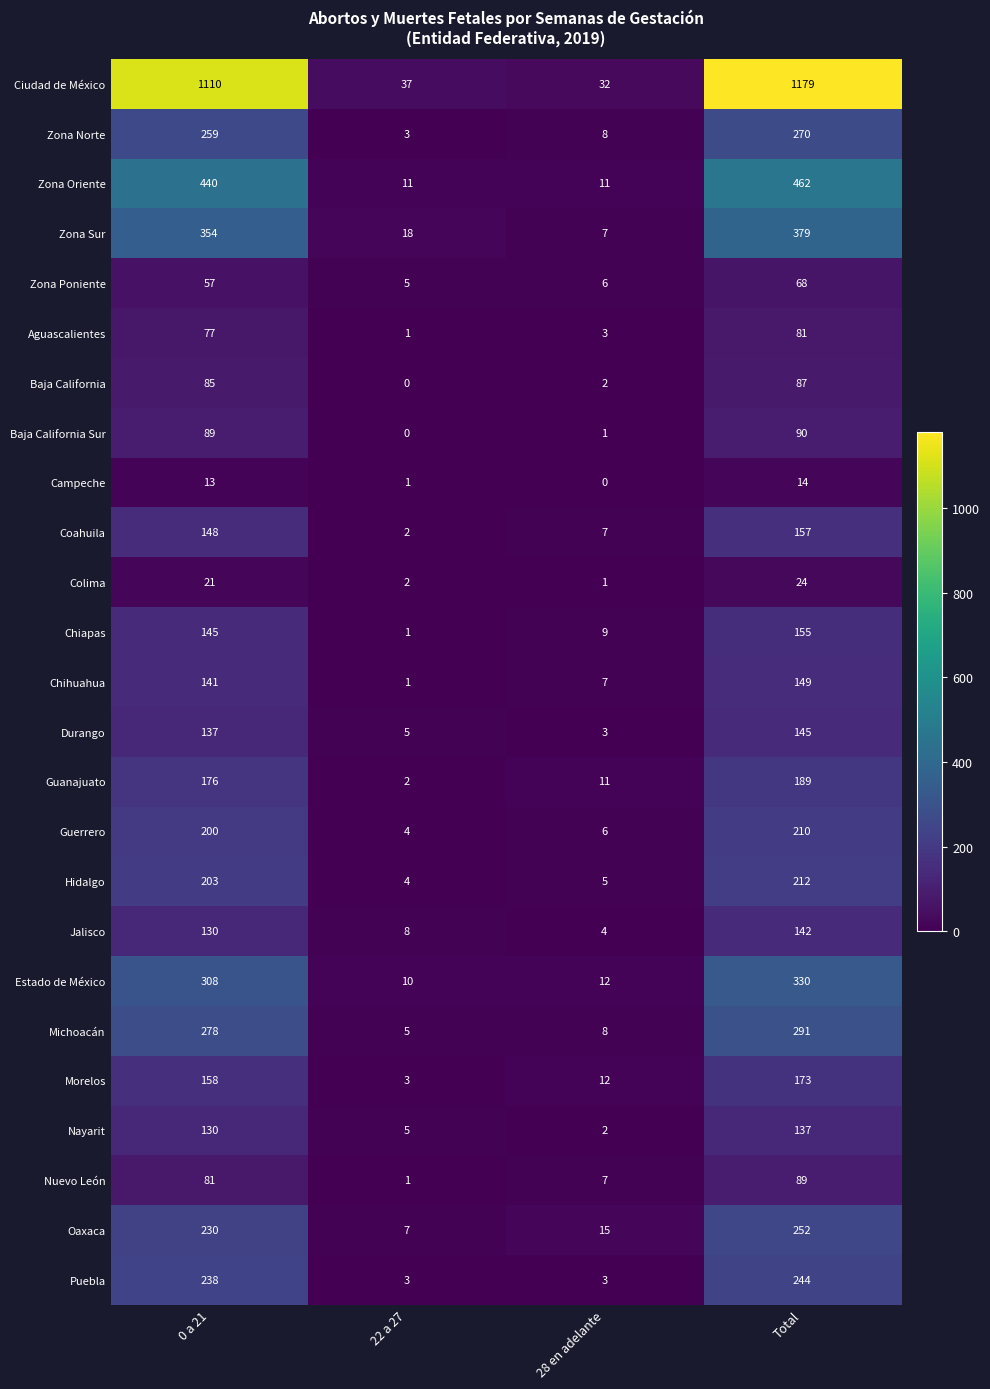

List the labels in order of Nuevo León value, smallest first.

22 a 27, 28 en adelante, 0 a 21, Total